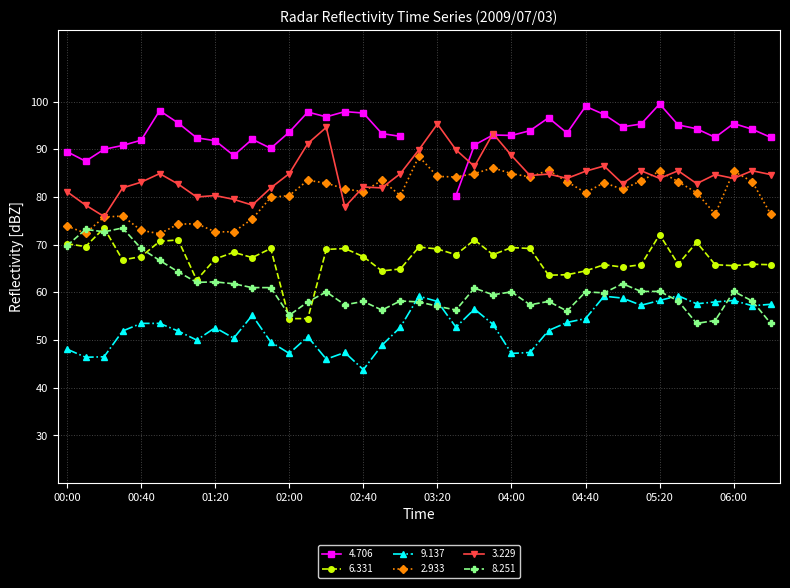

What is the value of the   8.251 point at the 22nd from the left?

56.3